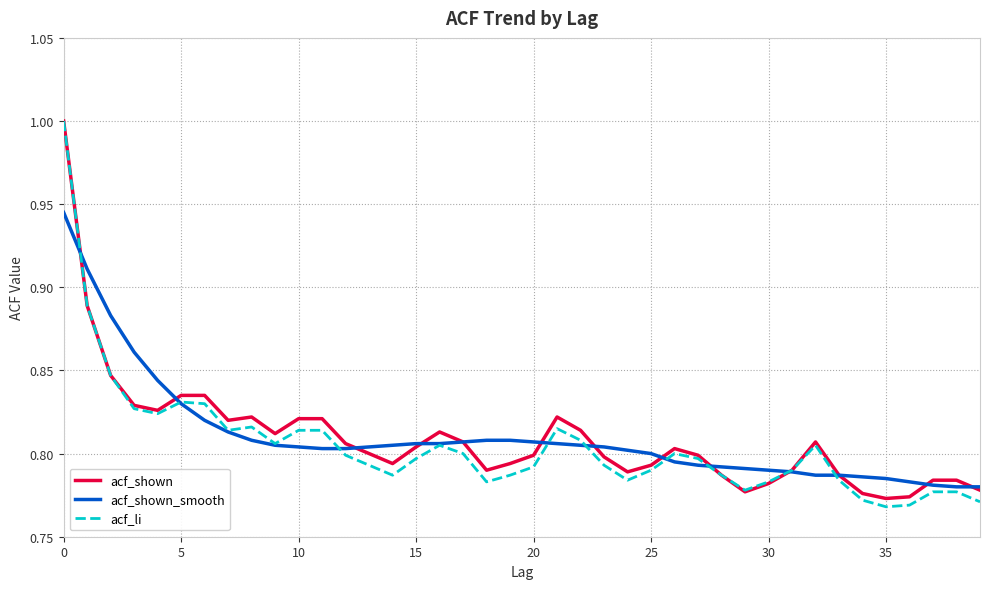

What is the greatest value displayed?

1.0